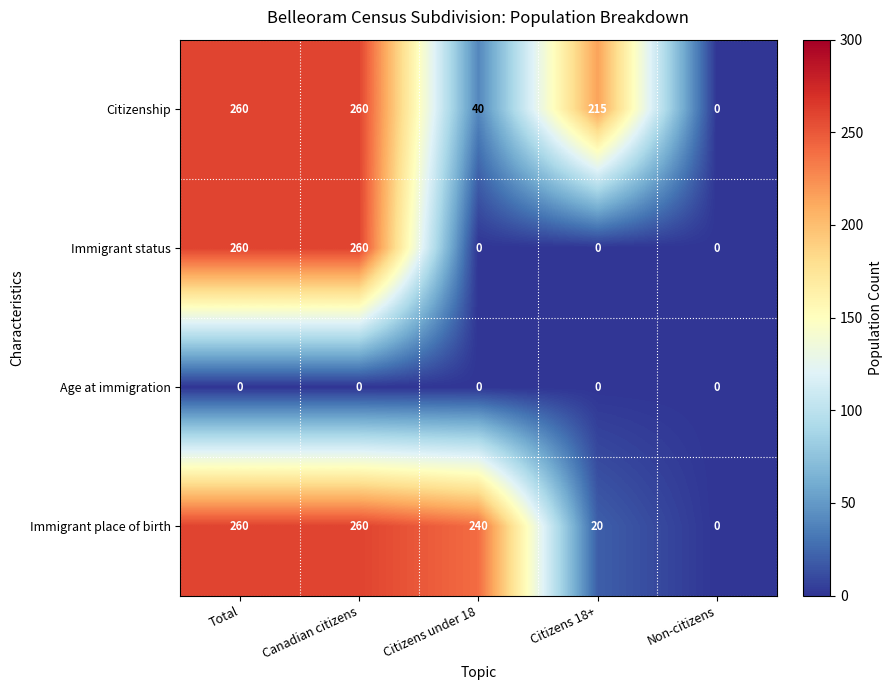

What is the total value across all series at Citizens 18+?

235